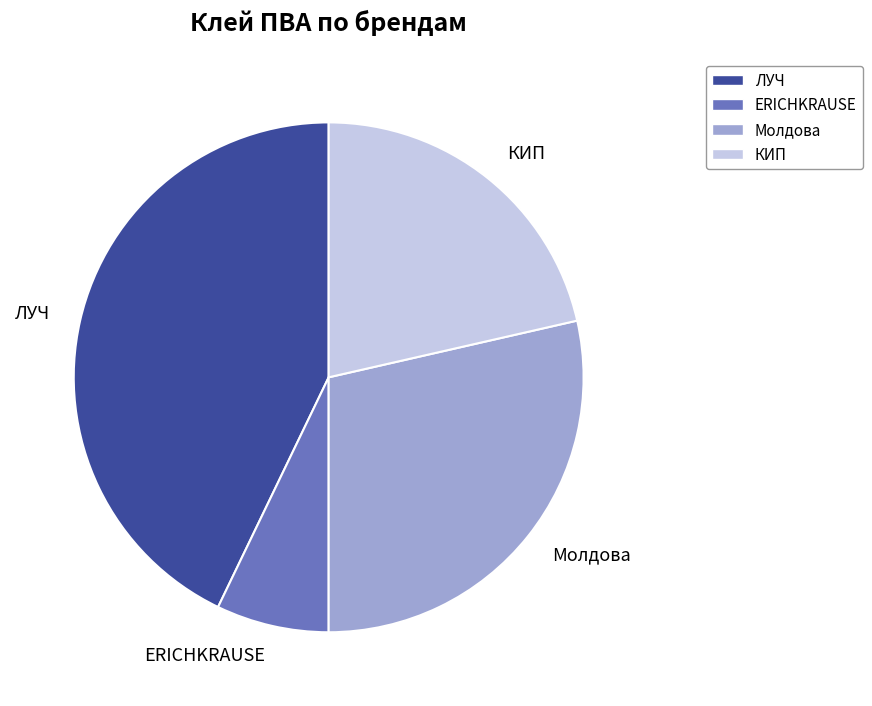

Is Молдова the majority of the pie?

No